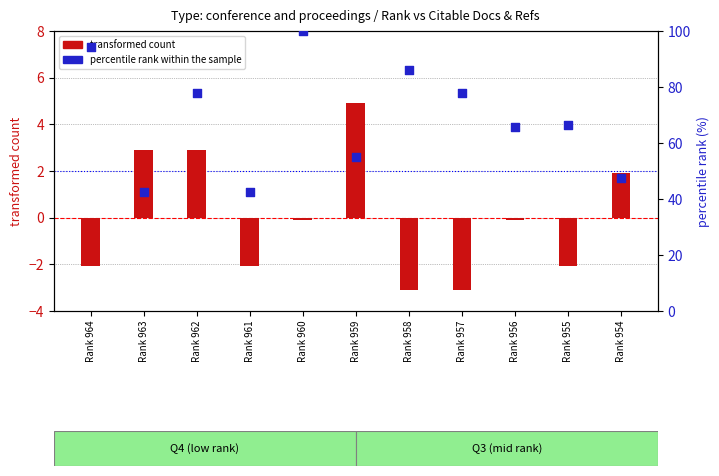

Is the value of transformed count at Rank 962 greater than the value of percentile rank within the sample at Rank 962?

No